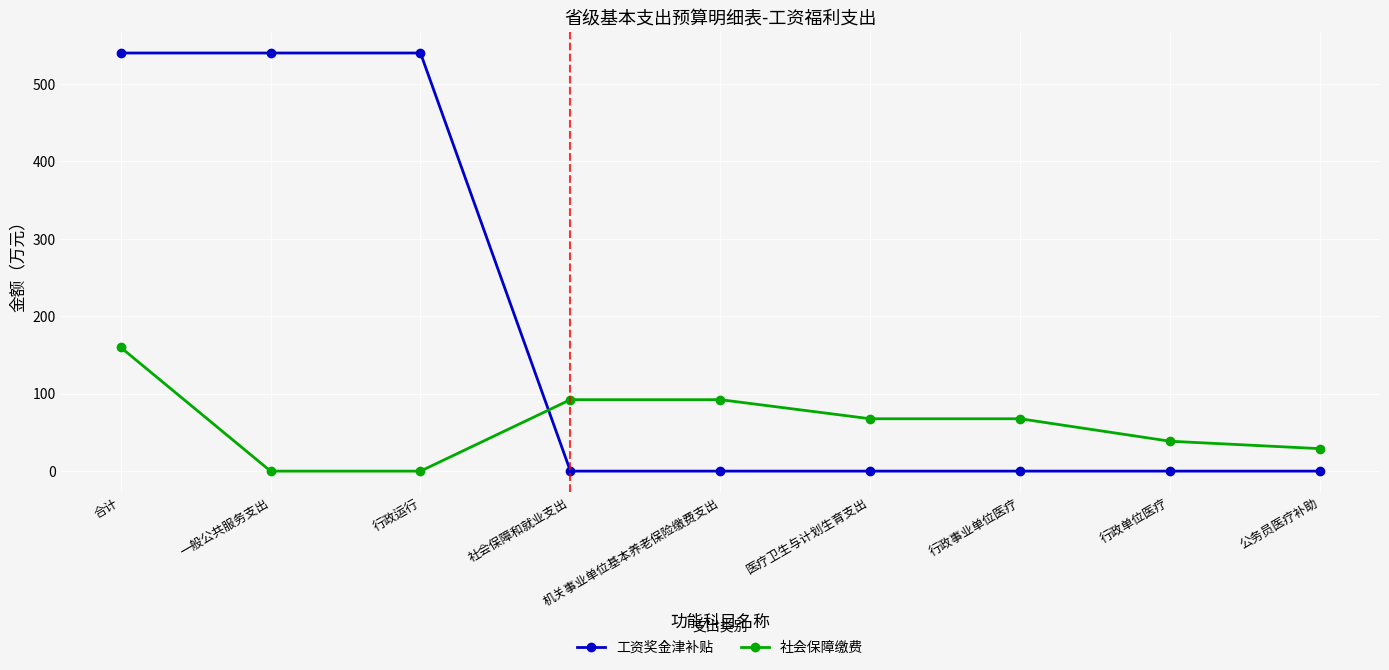

The value of 社会保障缴费 at 行政运行 is 0.0. True or false?

True